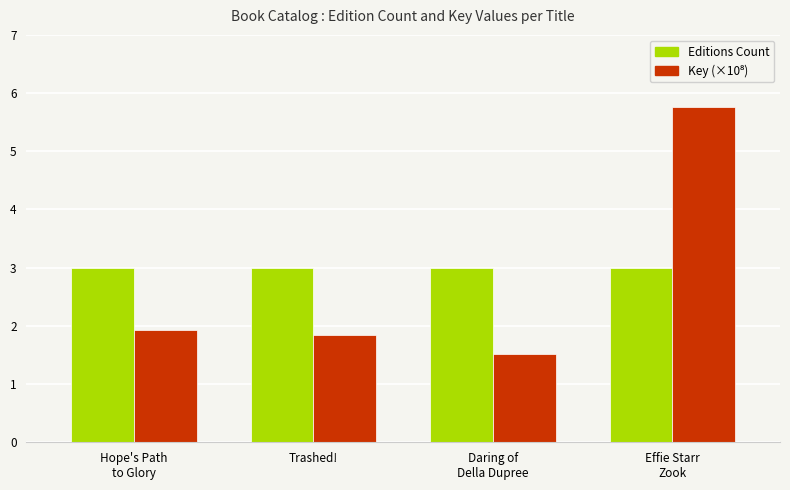

What value does the Editions Count series have at Trashed!?

3.0